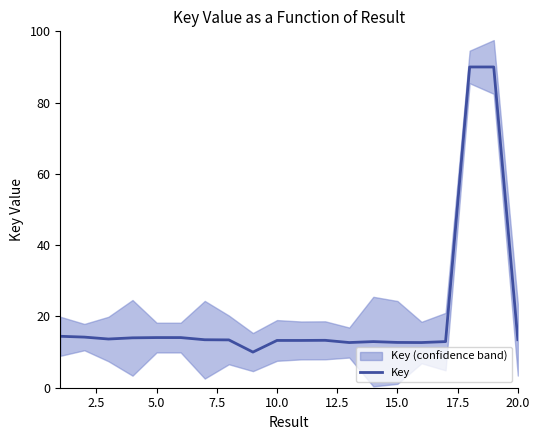

What is the highest value of the Key series?

90.0